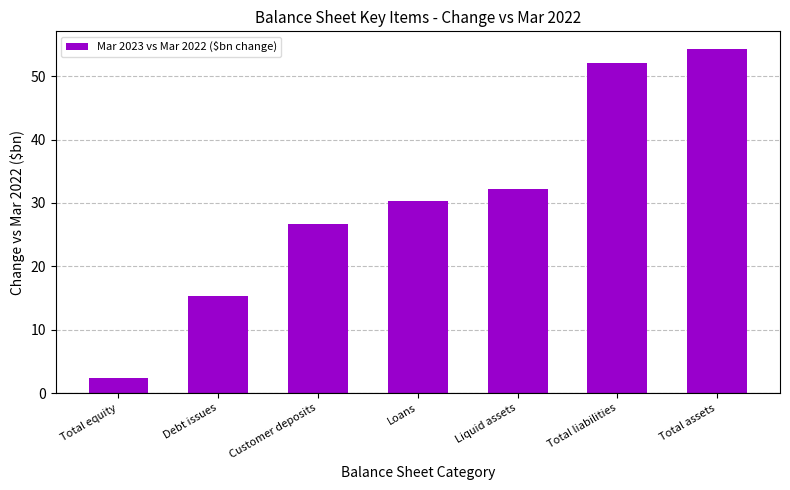

Where is the data nearest to the value 28?

Customer deposits